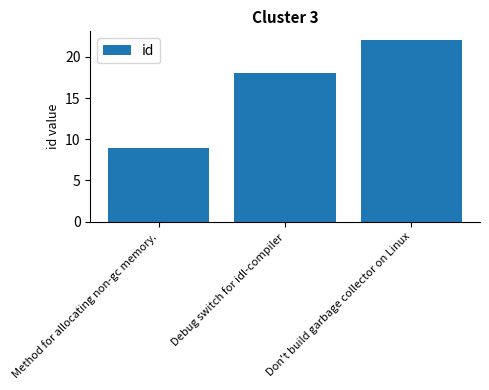

What is the difference between the values at Don't build garbage collector on Linux and Debug switch for idl-compiler?

4